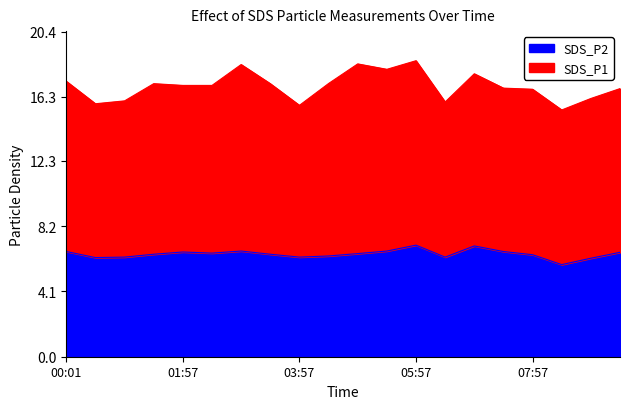

What is the minimum value shown in the chart?

5.8